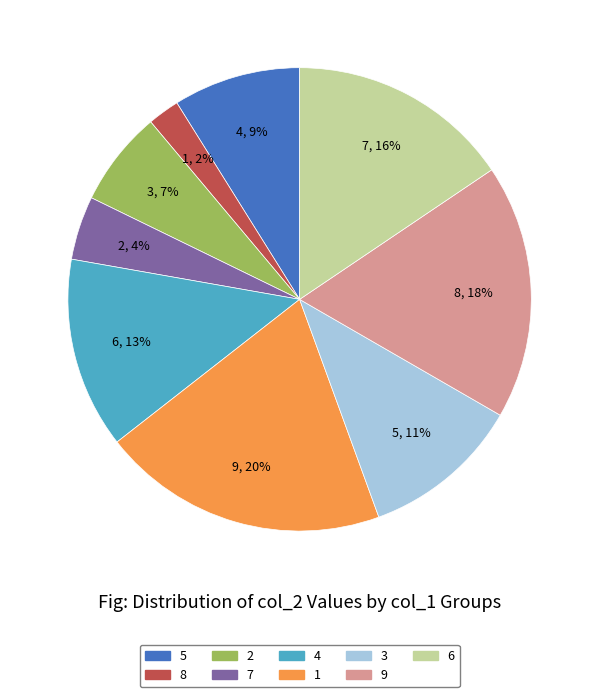

What is the largest slice in the pie chart?

1